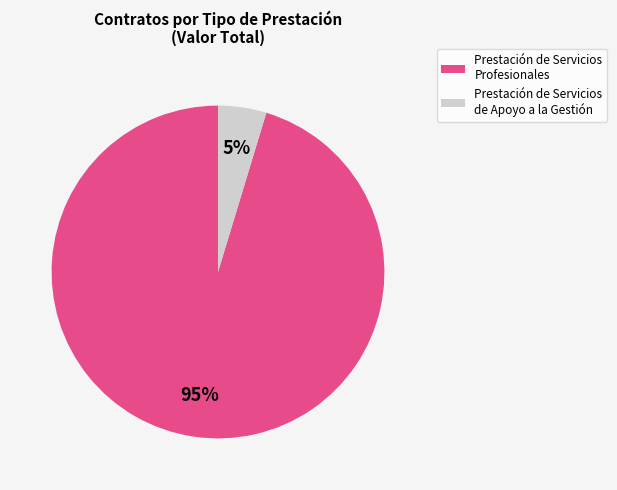

Is there a majority slice in this chart?

Yes